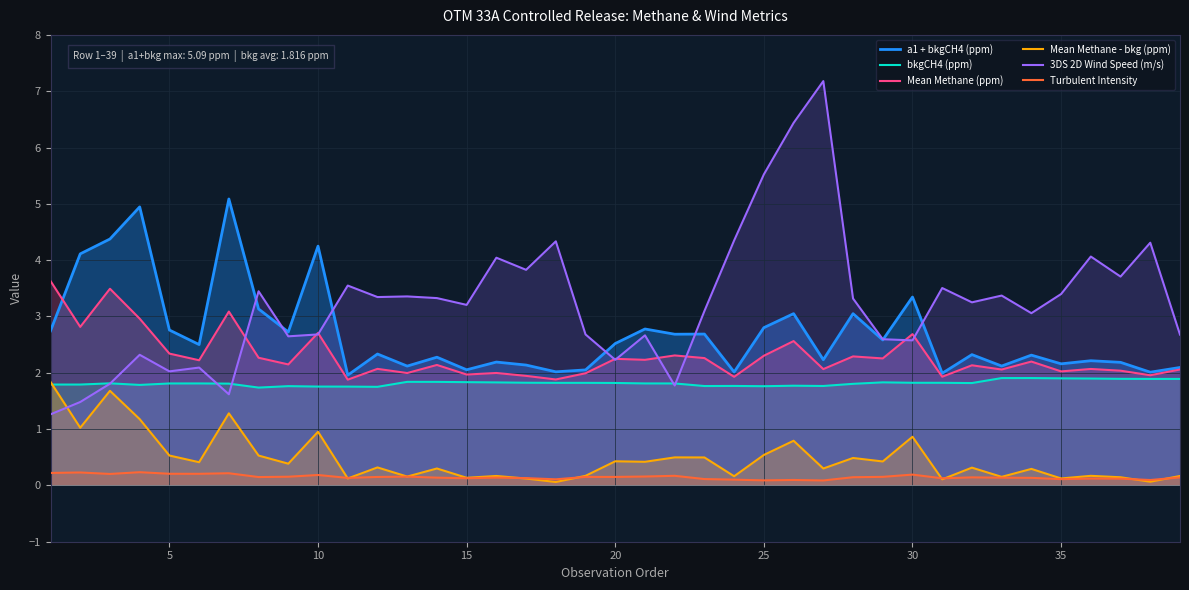

At 25, list the series in order from smallest to largest.

Turbulent Intensity, Mean Methane - bkg (ppm), bkgCH4 (ppm), Mean Methane (ppm), a1 + bkgCH4 (ppm), 3DS 2D Wind Speed (m/s)